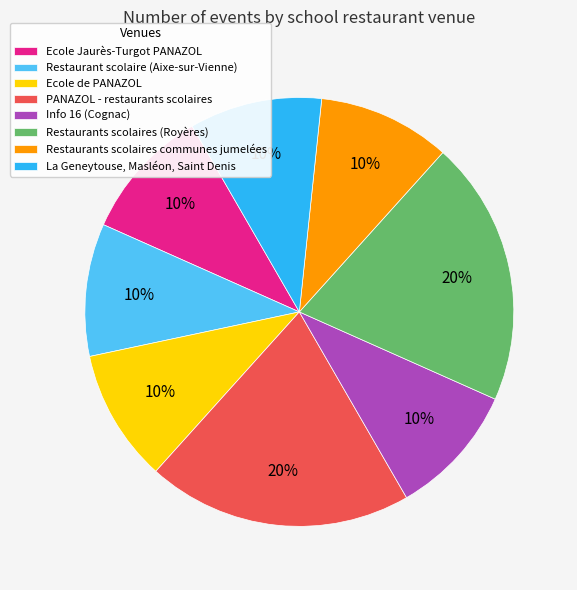

Count the number of slices in the pie.

8